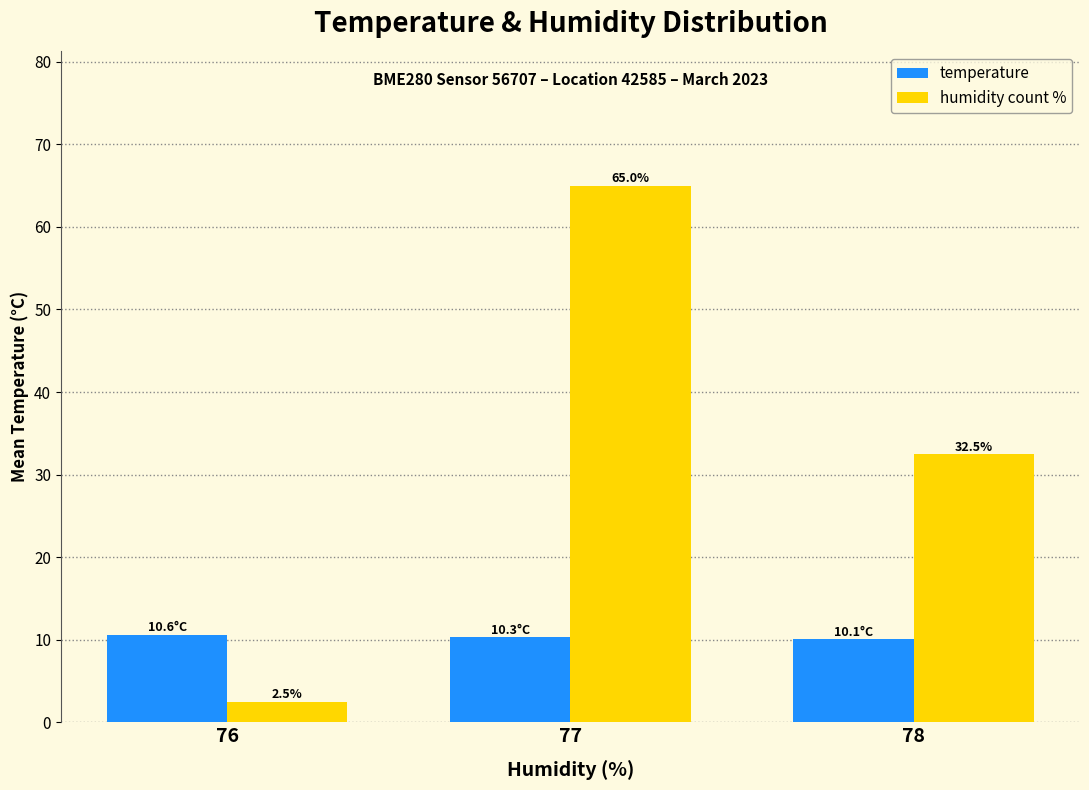

Read the humidity count % value at 78.

32.5